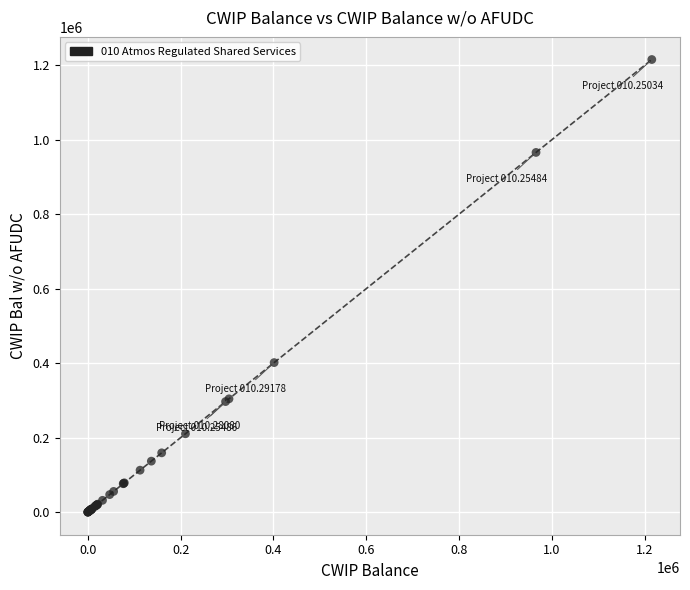

What Y value in the scatter plot is closest to 607780?

401530.4